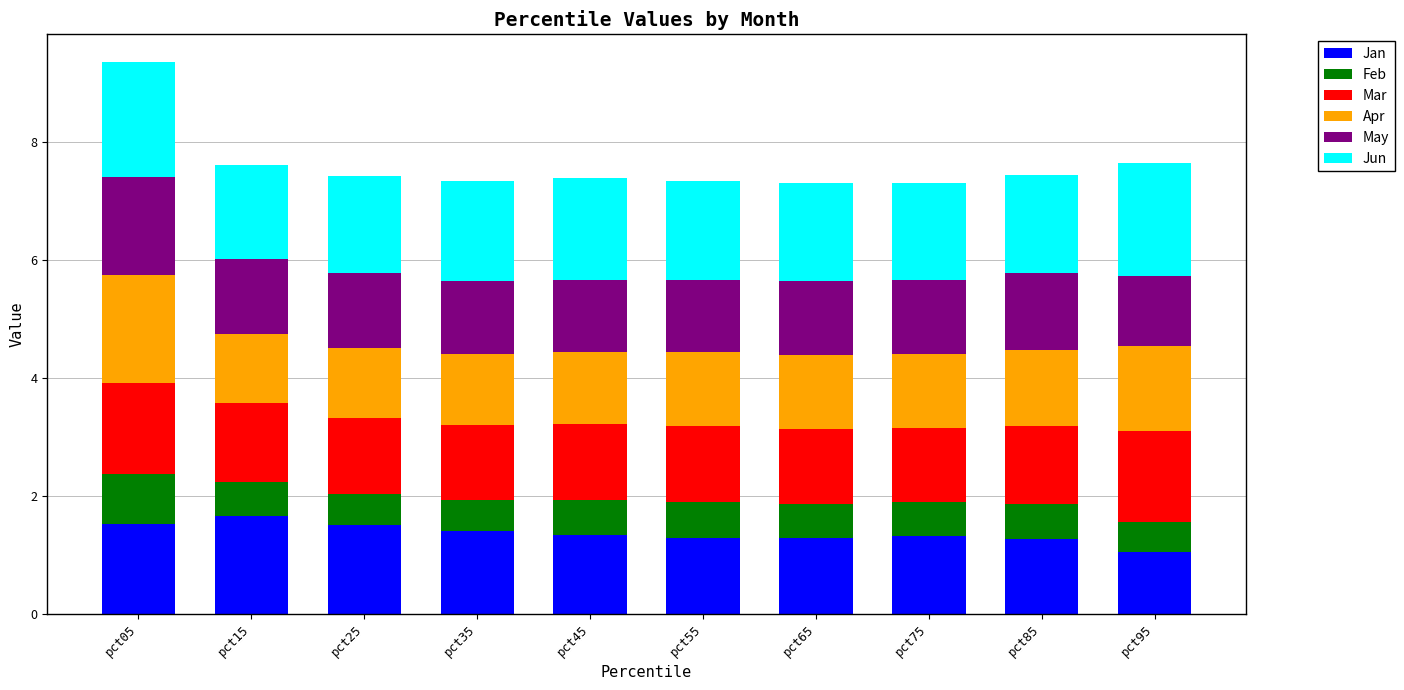

How many bars are there in total?

10